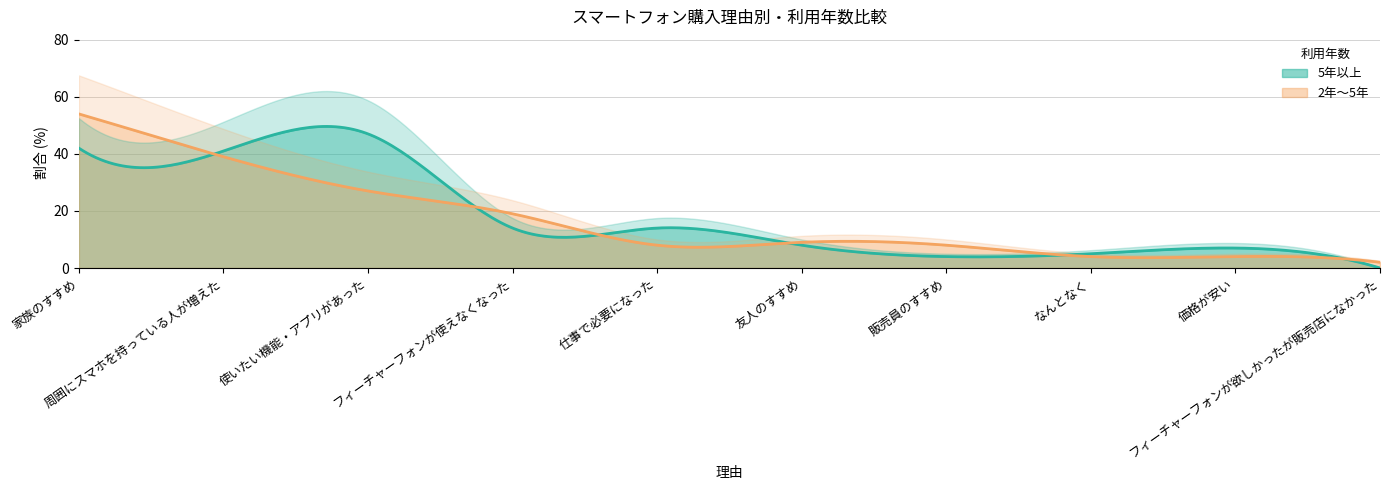

What is the greatest value displayed?

54